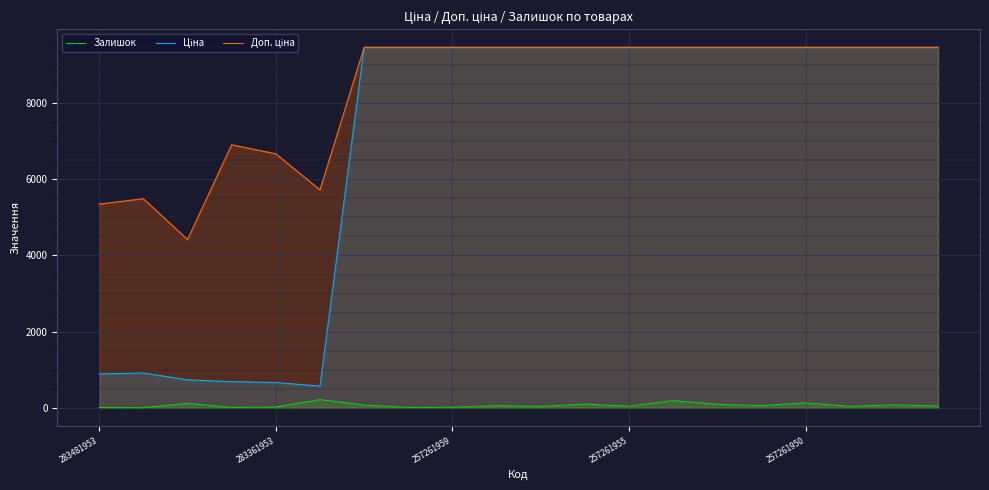

Reading left to right, list all the values displayed in this chart.

Залишок: 12.0	6.0	118.0	13.0	24.0	219.0	75.0	14.0	18.0	59.0	40.0	100.0	45.0	192.0	94.0	62.0	131.0	41.0	81.0	51.0
Ціна: 891.2	914.8	736.3	690.2	666.6	572.0	9458.9	9458.9	9458.9	9458.9	9458.9	9458.9	9458.9	9458.9	9458.9	9458.9	9458.9	9458.9	9458.9	9458.9
Доп. ціна: 5347.0	5488.9	4418.0	6902.4	6666.0	5720.5	9458.9	9458.9	9458.9	9458.9	9458.9	9458.9	9458.9	9458.9	9458.9	9458.9	9458.9	9458.9	9458.9	9458.9